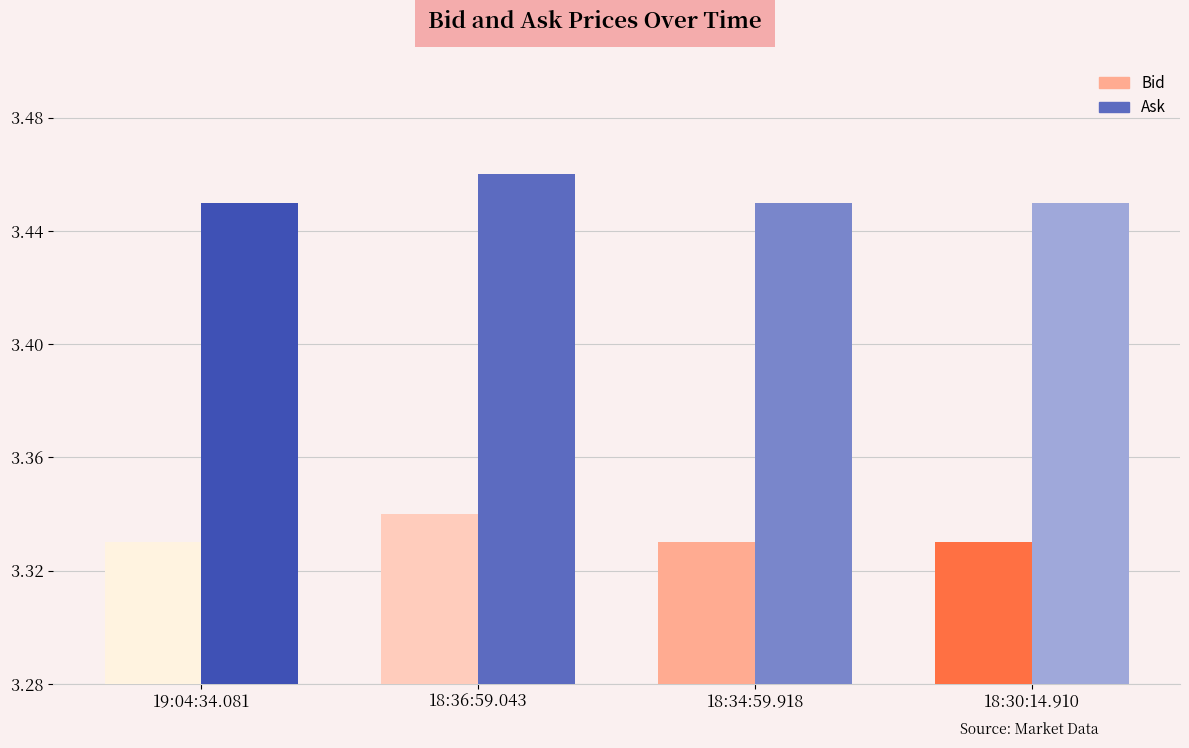

Rank the series at 18:36:59.043 from lowest to highest value.

Bid, Ask